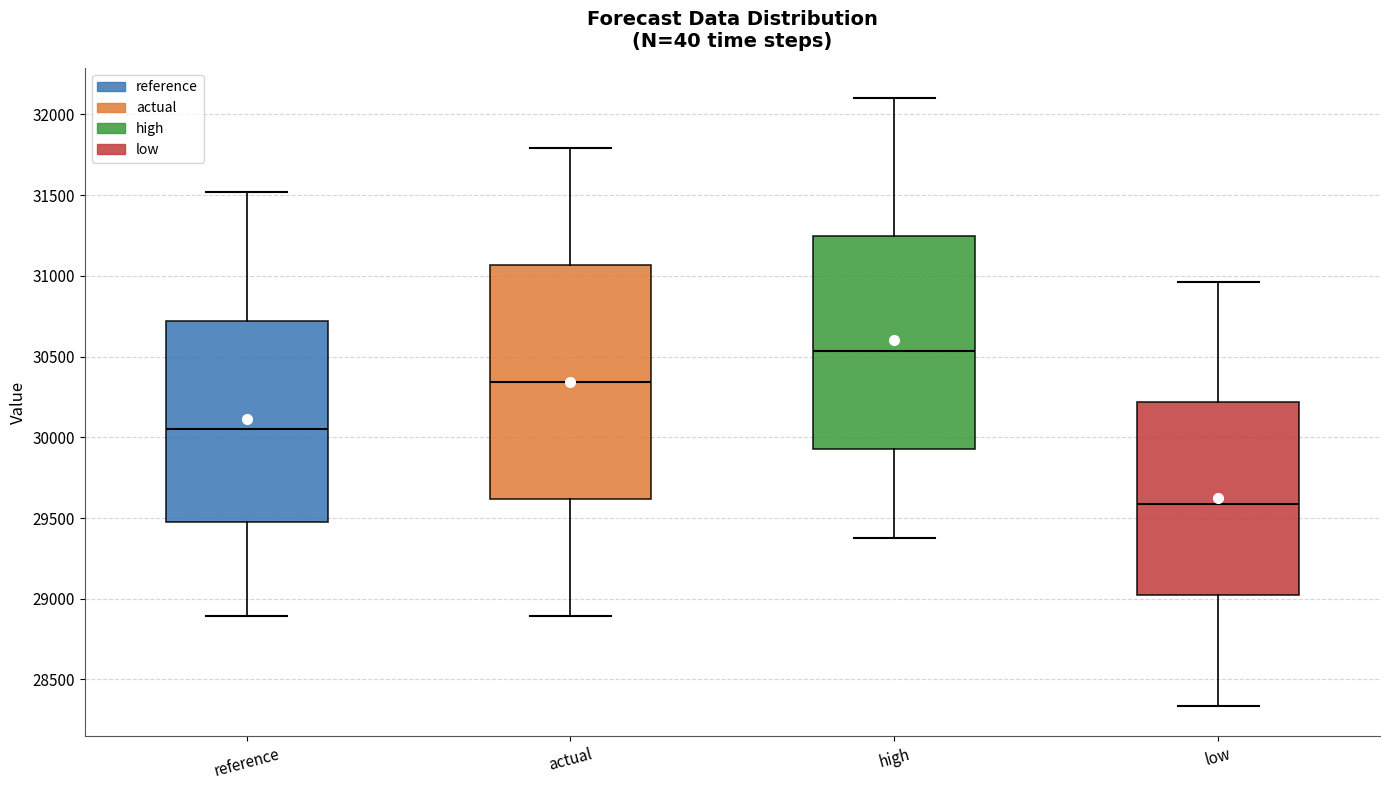

Reading left to right, transcribe this box plot: for each box, give where its median line is, the range the box spans, and where its two whiskers end, as read against the y-axis. The values are not printed on the chart, so give them approximately, as read against the axis.

reference: median 30050, box 29450 to 30700, whiskers 28900 to 31500
actual: median 30350, box 29600 to 31050, whiskers 28900 to 31800
high: median 30550, box 29950 to 31250, whiskers 29350 to 32100
low: median 29600, box 29000 to 30200, whiskers 28350 to 30950